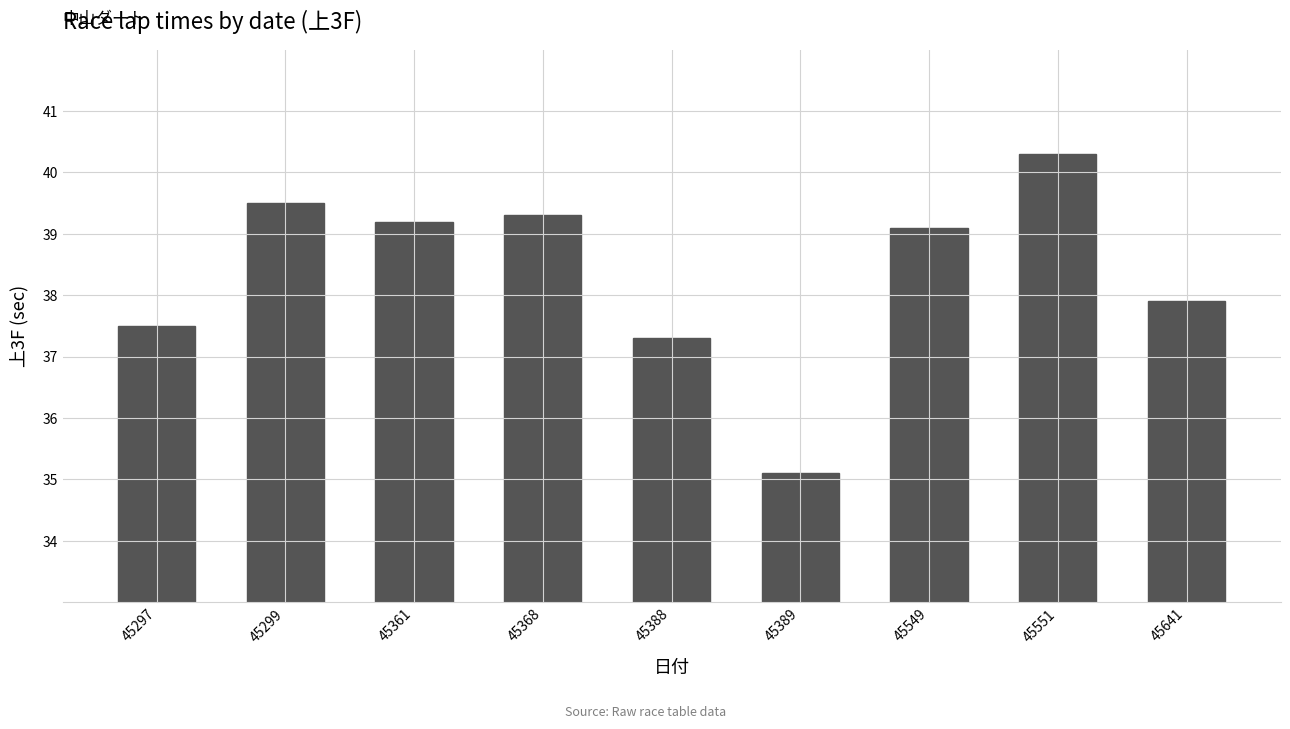

List the labels in order of value, largest first.

45551, 45299, 45368, 45361, 45549, 45641, 45297, 45388, 45389